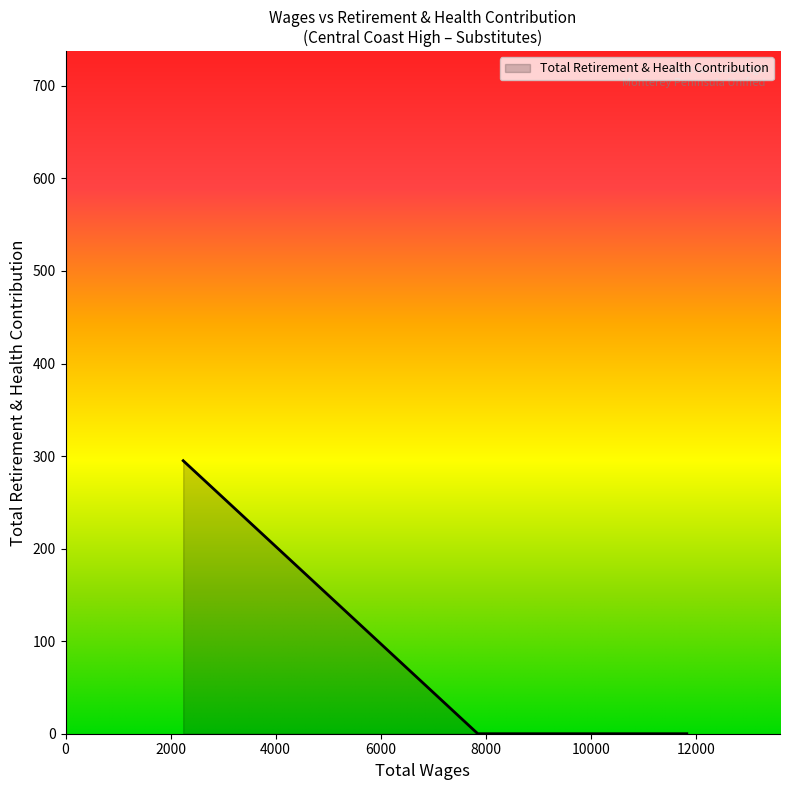

What is the average value?

98